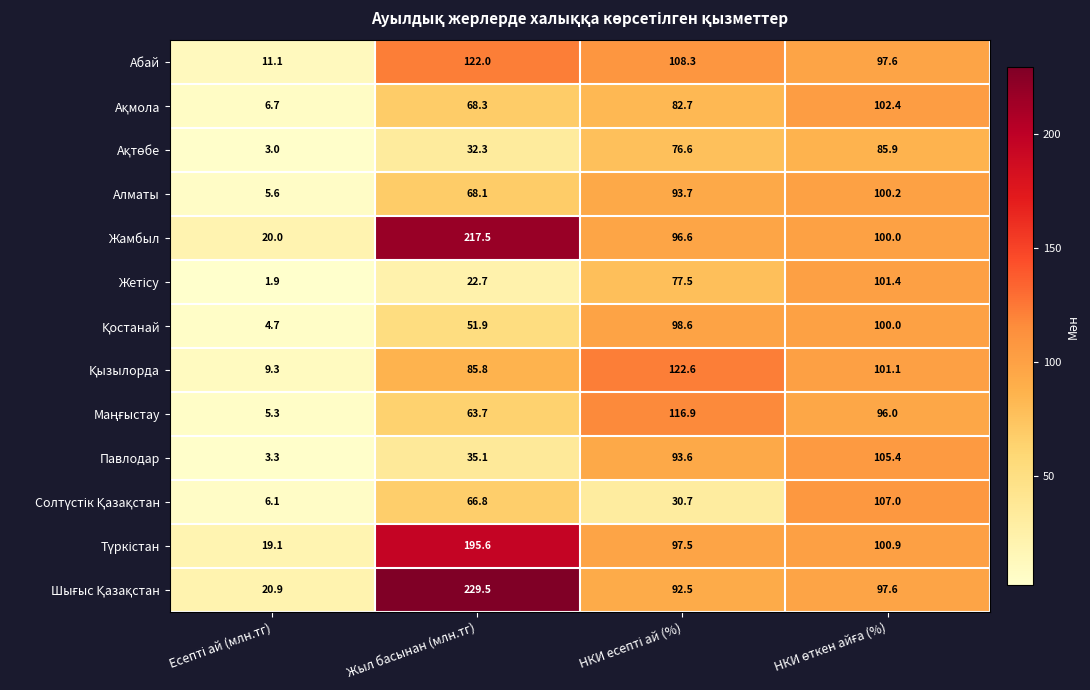

The Павлодар series shows 35.1 at Жыл басынан (млн.тг). True or false?

True